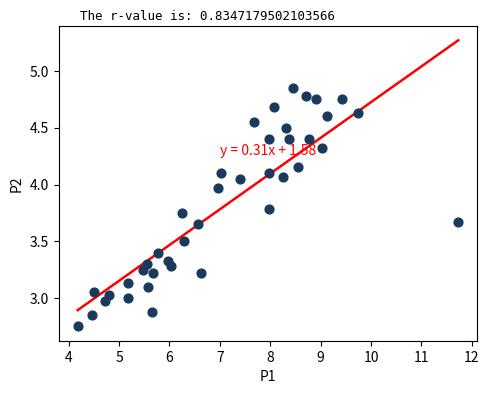

What is the range of Y values (max minus min)?

2.1